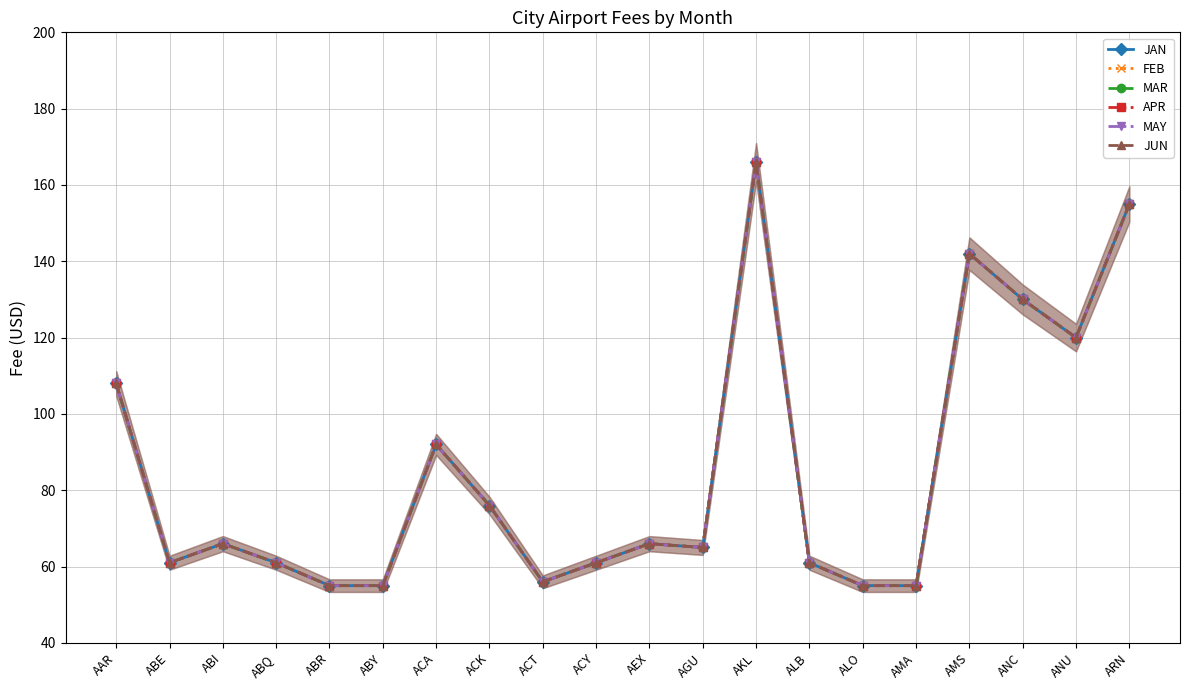

Does the chart have visible grid lines?

Yes